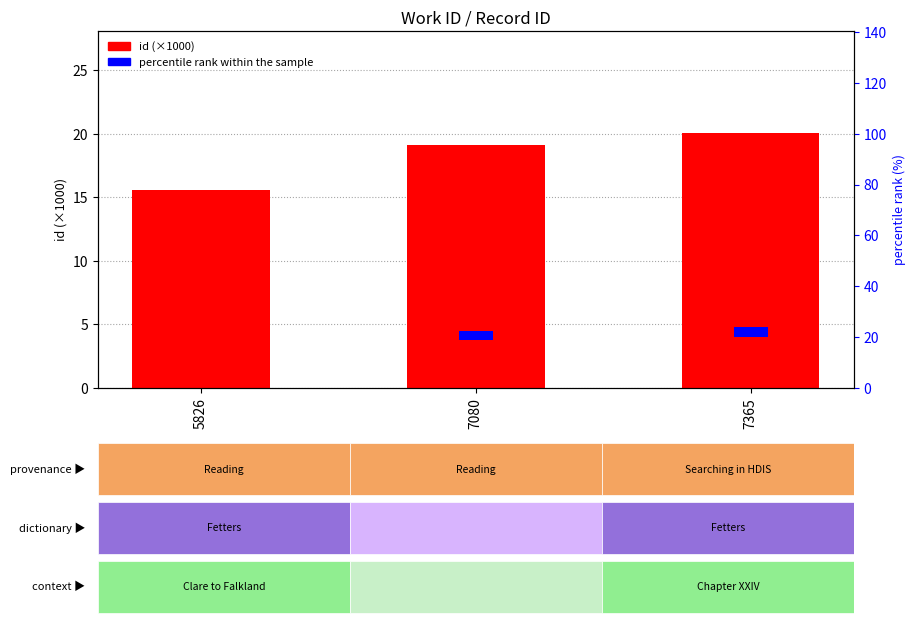

How many values in the id (×1000) series are below 19?

1